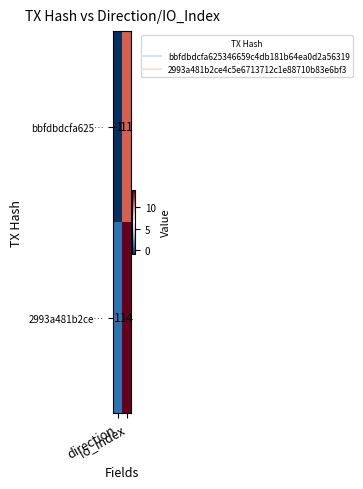

What is the average value of the bbfdbdcfa625… series?

5